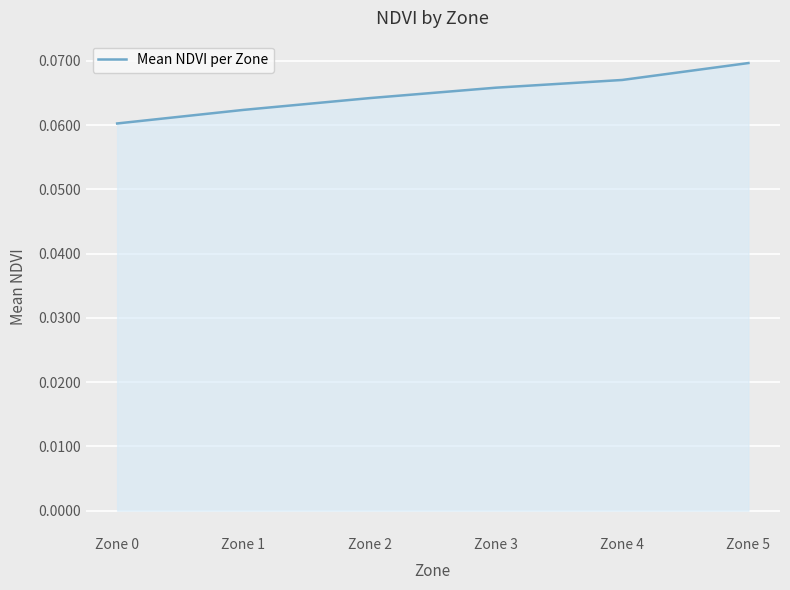

Does the chart have visible grid lines?

Yes